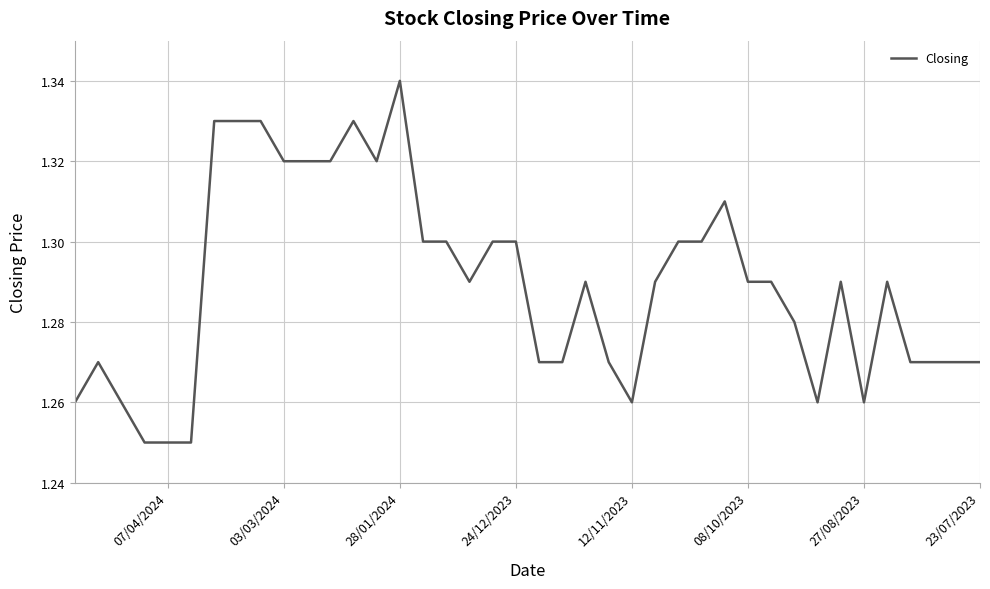

Reading left to right, list all the values displayed in this chart.

1.3	1.3	1.3	1.2	1.2	1.2	1.3	1.3	1.3	1.3	1.3	1.3	1.3	1.3	1.3	1.3	1.3	1.3	1.3	1.3	1.3	1.3	1.3	1.3	1.3	1.3	1.3	1.3	1.3	1.3	1.3	1.3	1.3	1.3	1.3	1.3	1.3	1.3	1.3	1.3